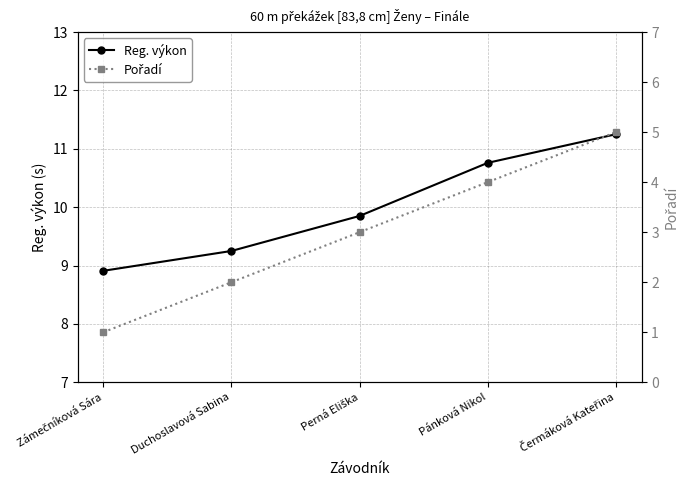

Which category has the lowest value in the Pořadí series?

Zámečníková Sára